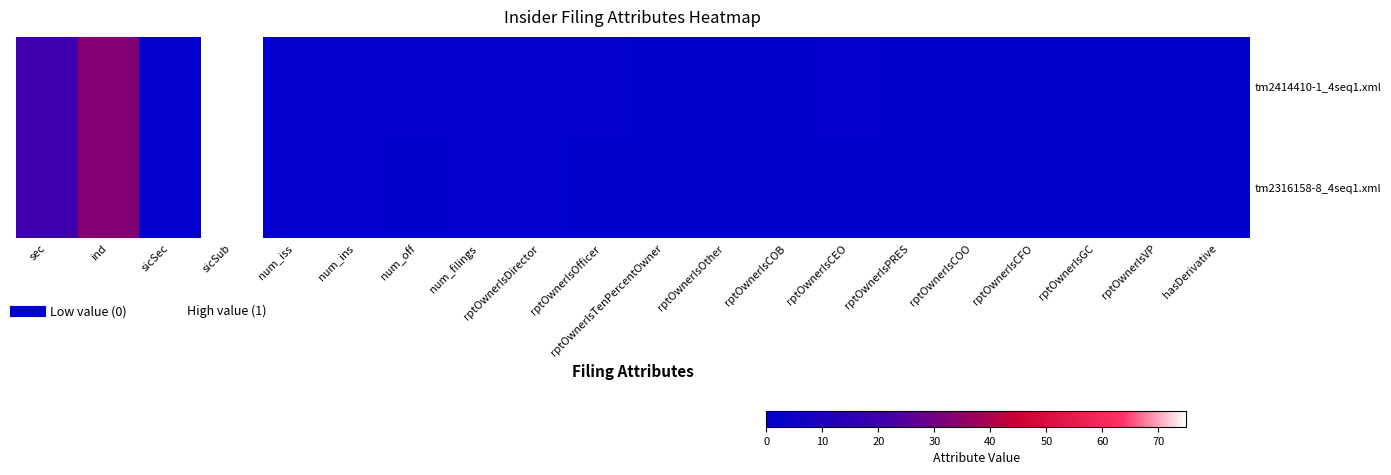

Reading left to right, list all the values displayed in this chart.

tm2414410-1_4seq1.xml: sec=21	ind=33	sicSec=1	sicSub=75	num_iss=1	num_ins=1	num_off=1	num_filings=1	rptOwnerIsDirector=1	rptOwnerIsOfficer=1	rptOwnerIsTenPercentOwner=0	rptOwnerIsOther=0	rptOwnerIsCOB=0	rptOwnerIsCEO=1	rptOwnerIsPRES=0	rptOwnerIsCOO=0	rptOwnerIsCFO=0	rptOwnerIsGC=0	rptOwnerIsVP=0	hasDerivative=0
tm2316158-8_4seq1.xml: sec=21	ind=33	sicSec=1	sicSub=75	num_iss=1	num_ins=1	num_off=0	num_filings=1	rptOwnerIsDirector=1	rptOwnerIsOfficer=0	rptOwnerIsTenPercentOwner=0	rptOwnerIsOther=0	rptOwnerIsCOB=0	rptOwnerIsCEO=0	rptOwnerIsPRES=0	rptOwnerIsCOO=0	rptOwnerIsCFO=0	rptOwnerIsGC=0	rptOwnerIsVP=0	hasDerivative=0